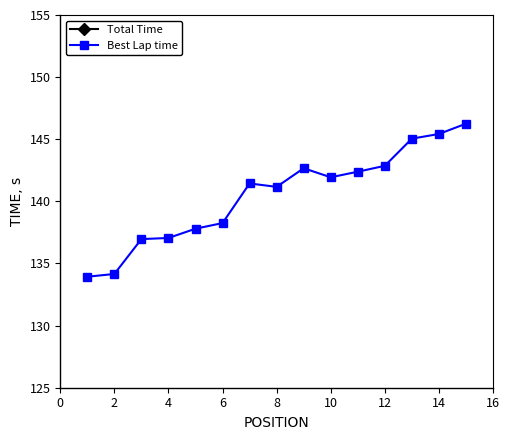

Which series has the largest total across all categories?

Total Time